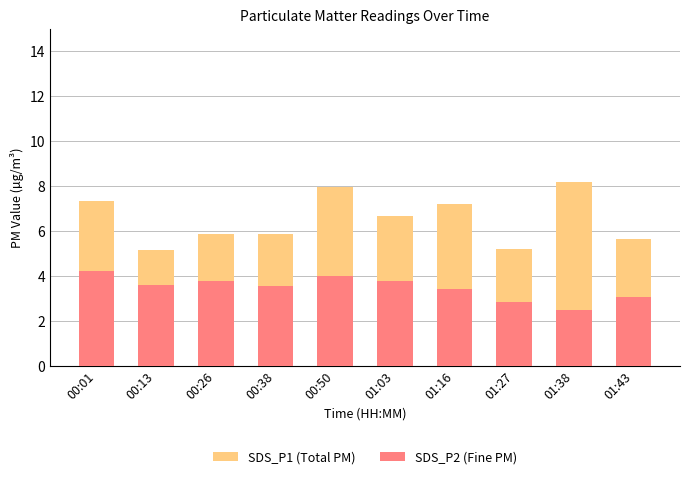

What is the sum of all SDS_P1 (Total PM) values?

65.1